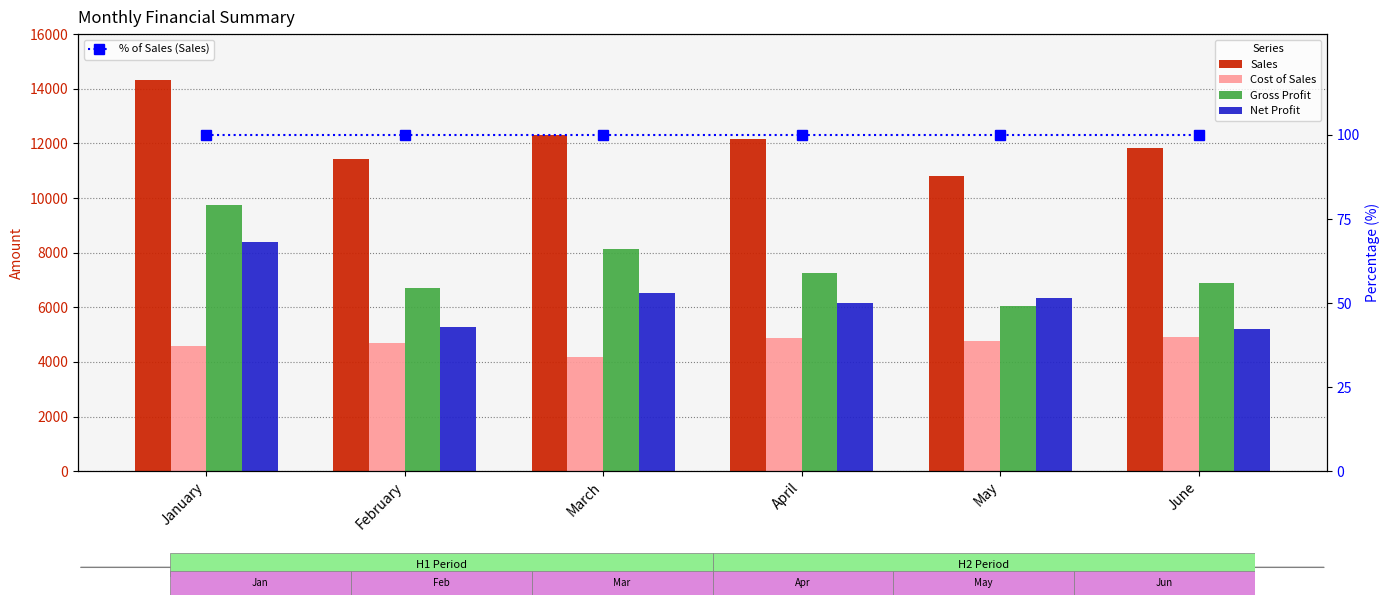

Reading left to right, extract all data points from this chart.

Sales: January=14331	February=11414	March=12320	April=12147	May=10822	June=11814
Cost of Sales: January=4601	February=4700	March=4180	April=4888	May=4778	June=4927
Gross Profit: January=9730	February=6714	March=8140	April=7259	May=6044	June=6887
Net Profit: January=8407	February=5268	March=6521	April=6139	May=6331	June=5190
% of Sales (Sales): January=100	February=100	March=100	April=100	May=100	June=100